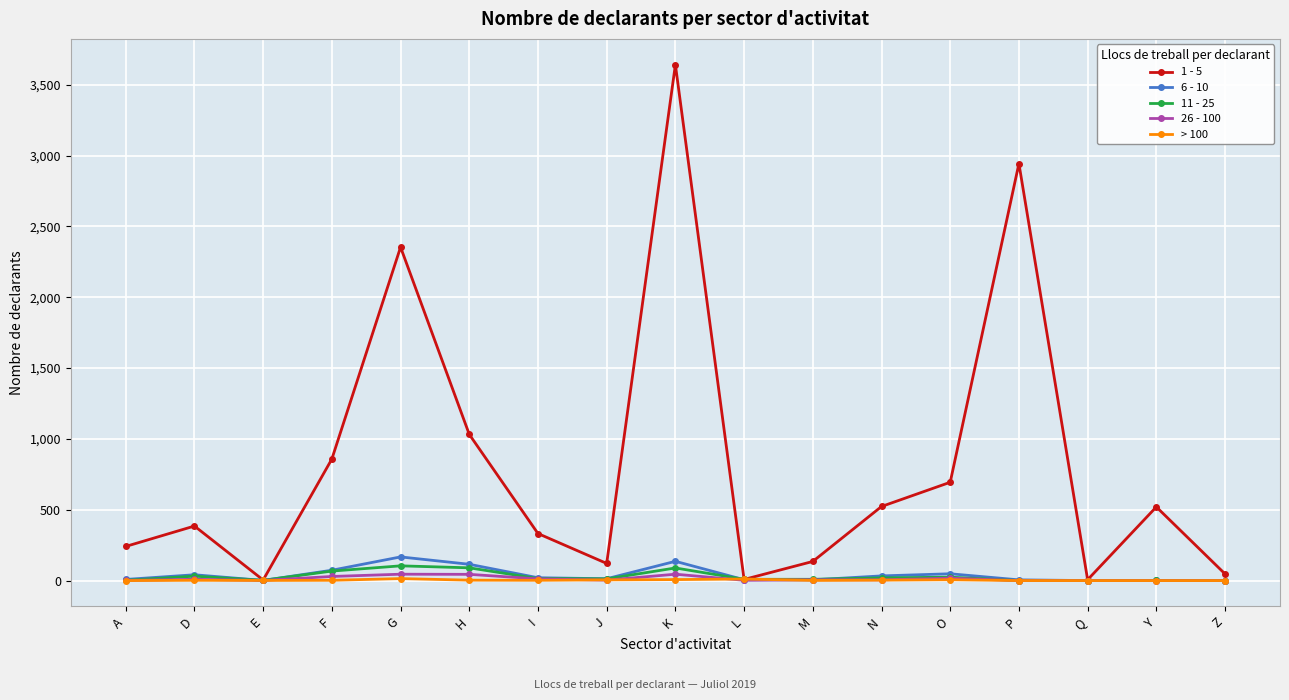

At which label does 1 - 5 reach its peak?

K